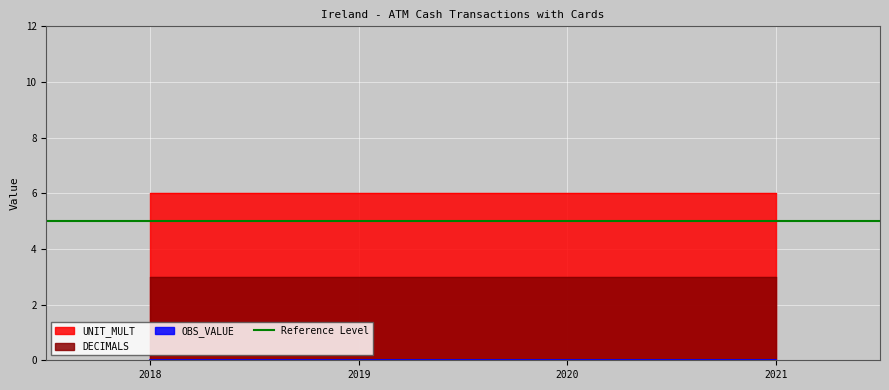

List the series in order of their overall mean, lowest first.

OBS_VALUE, DECIMALS, UNIT_MULT